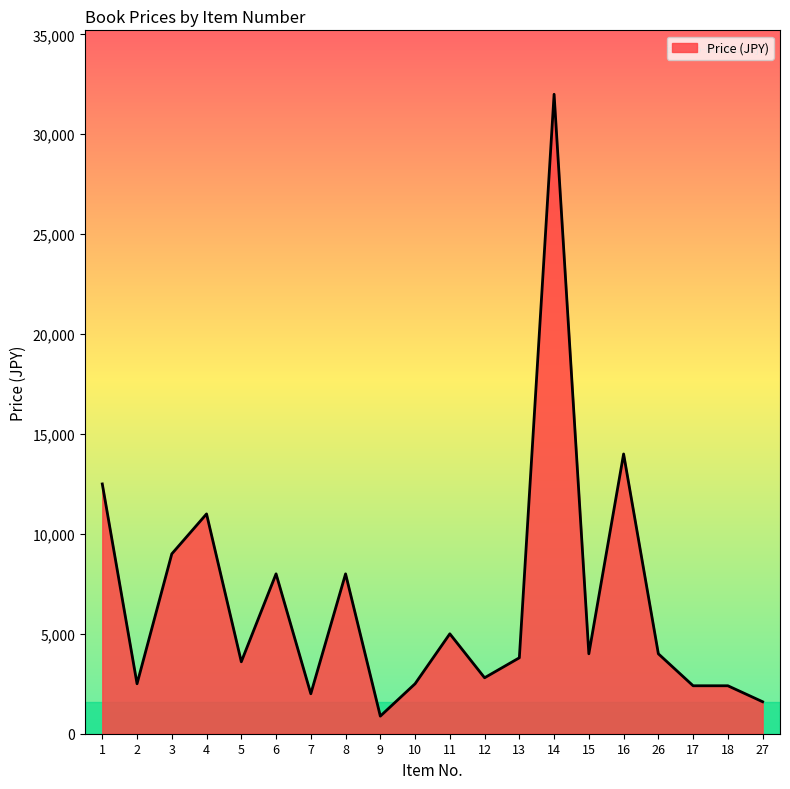

The chart shows a value of 2800 at 12. True or false?

True